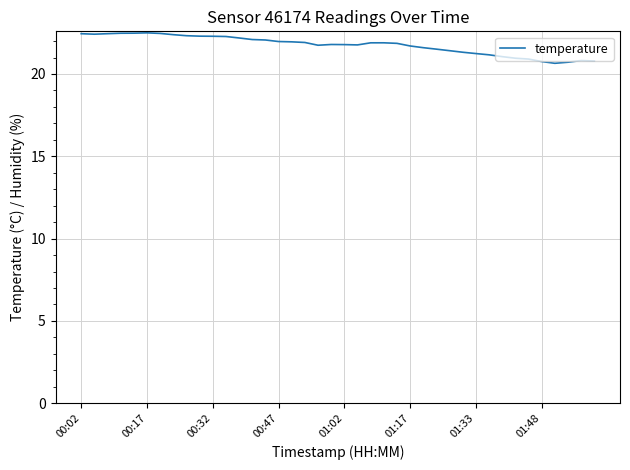

What is the difference between the maximum and minimum values?

1.8